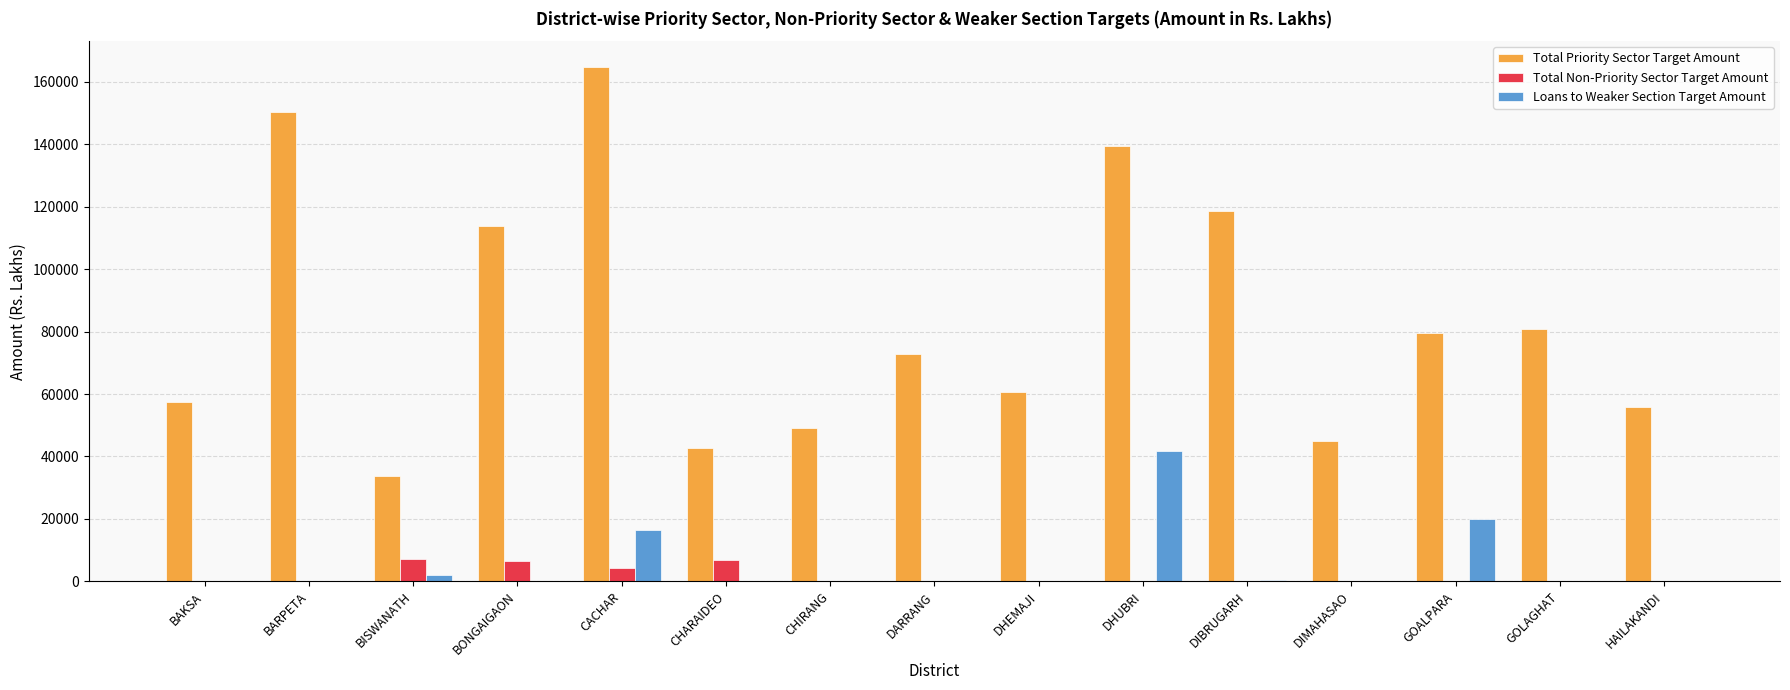

What is the highest value of the Total Non-Priority Sector Target Amount series?

7044.2